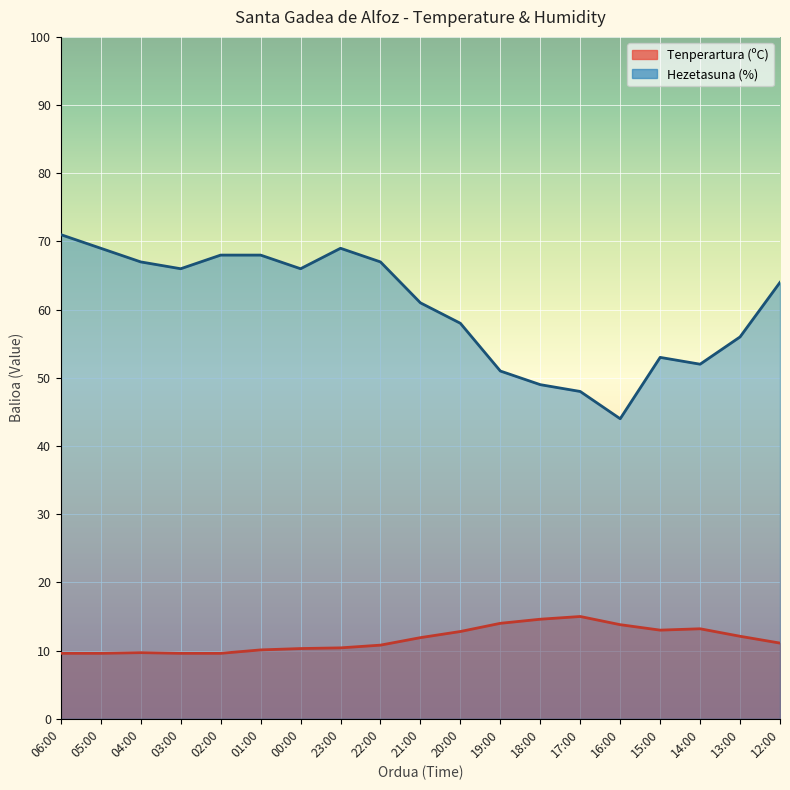

Reading left to right, transcribe all the data shown in this chart.

Tenperartura (ºC): 06:00=9.6	05:00=9.6	04:00=9.7	03:00=9.6	02:00=9.6	01:00=10.1	00:00=10.3	23:00=10.4	22:00=10.8	21:00=11.9	20:00=12.8	19:00=14.0	18:00=14.6	17:00=15.0	16:00=13.8	15:00=13.0	14:00=13.2	13:00=12.1	12:00=11.1
Hezetasuna (%): 06:00=71.0	05:00=69.0	04:00=67.0	03:00=66.0	02:00=68.0	01:00=68.0	00:00=66.0	23:00=69.0	22:00=67.0	21:00=61.0	20:00=58.0	19:00=51.0	18:00=49.0	17:00=48.0	16:00=44.0	15:00=53.0	14:00=52.0	13:00=56.0	12:00=64.0